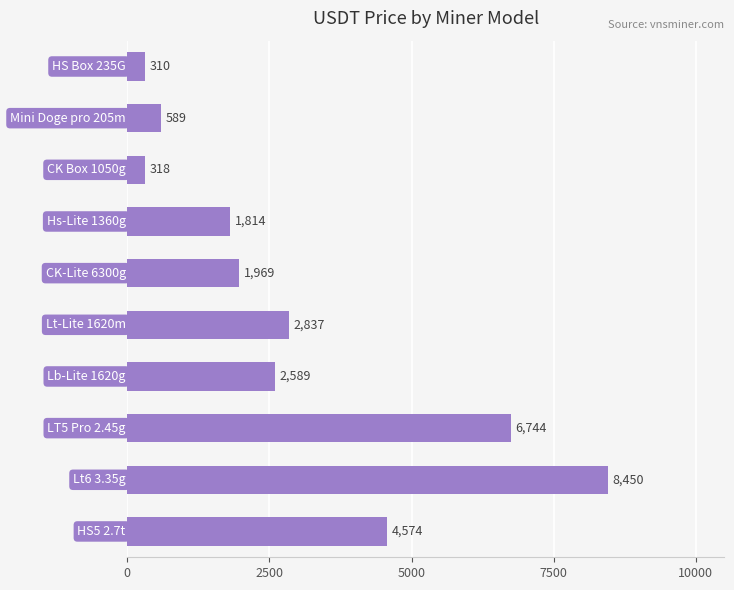

What is the greatest value displayed?

8449.6